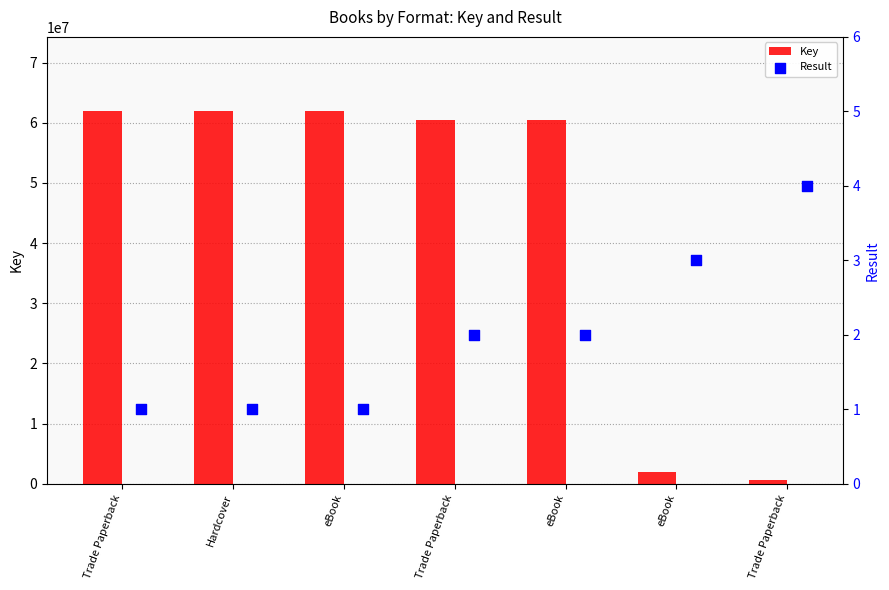

Which series has the widest spread of Y values?

Key